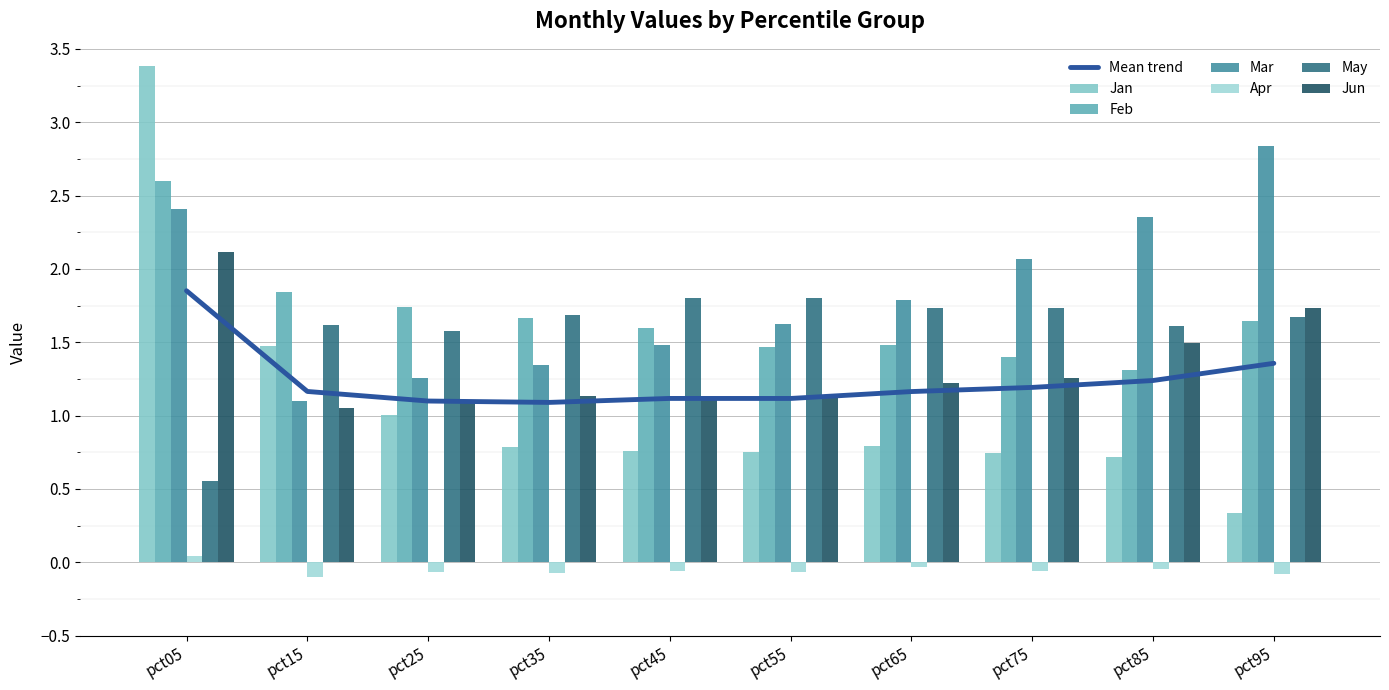

Is the value of Mar at pct35 greater than the value of May at pct25?

No